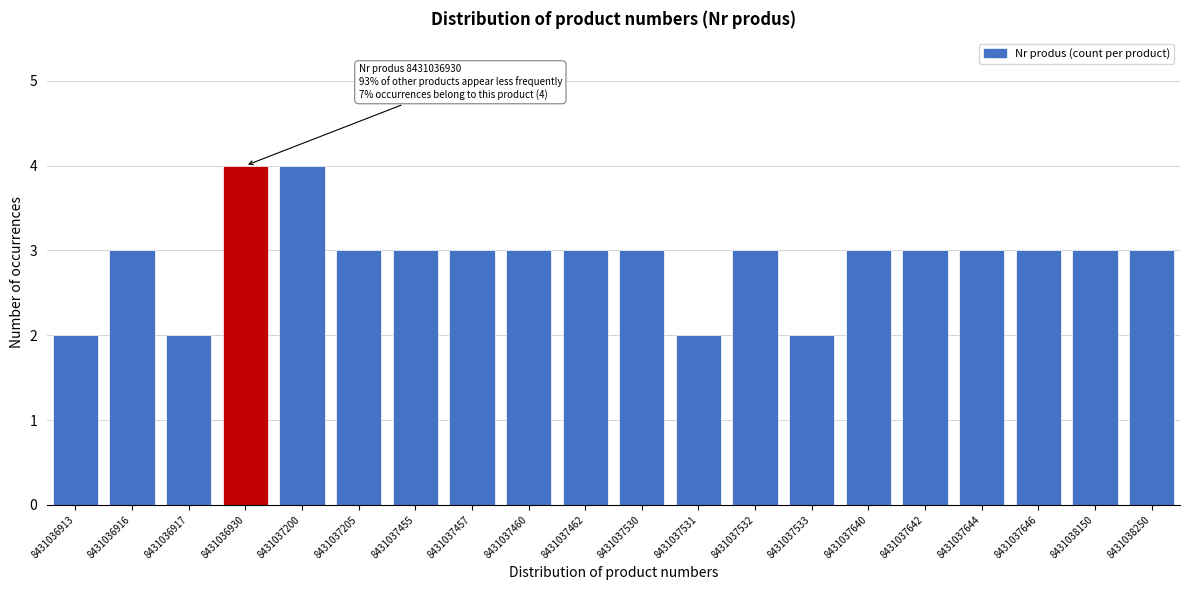

Reading left to right, extract all data points from this chart.

8431036913=2	8431036916=3	8431036917=2	8431036930=4	8431037200=4	8431037205=3	8431037455=3	8431037457=3	8431037460=3	8431037462=3	8431037530=3	8431037531=2	8431037532=3	8431037533=2	8431037640=3	8431037642=3	8431037644=3	8431037646=3	8431038150=3	8431038250=3